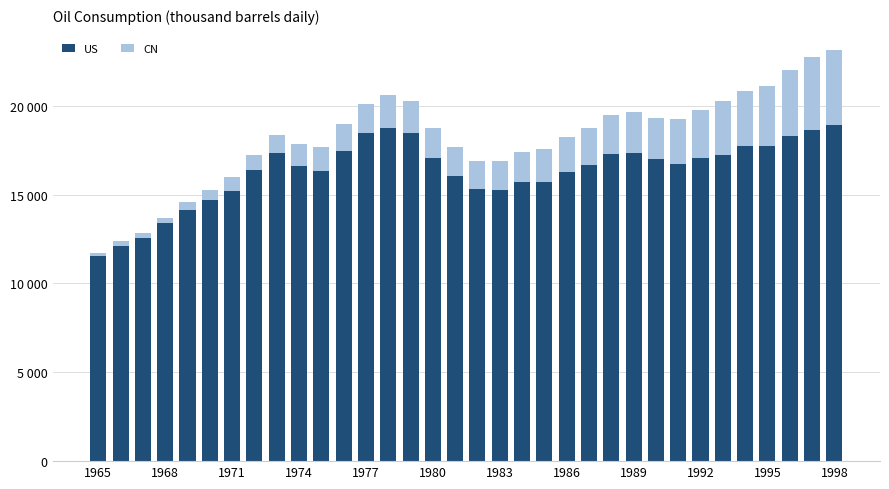

What is the value of the US bar at the 23rd from the left?

16664.7